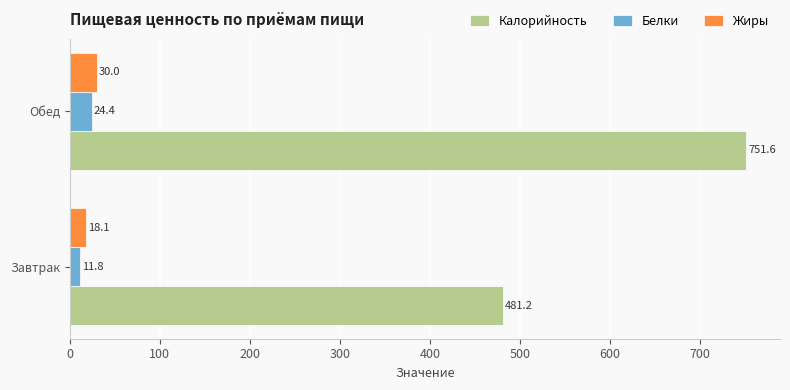

At which category does the chart reach its peak across all series?

Обед